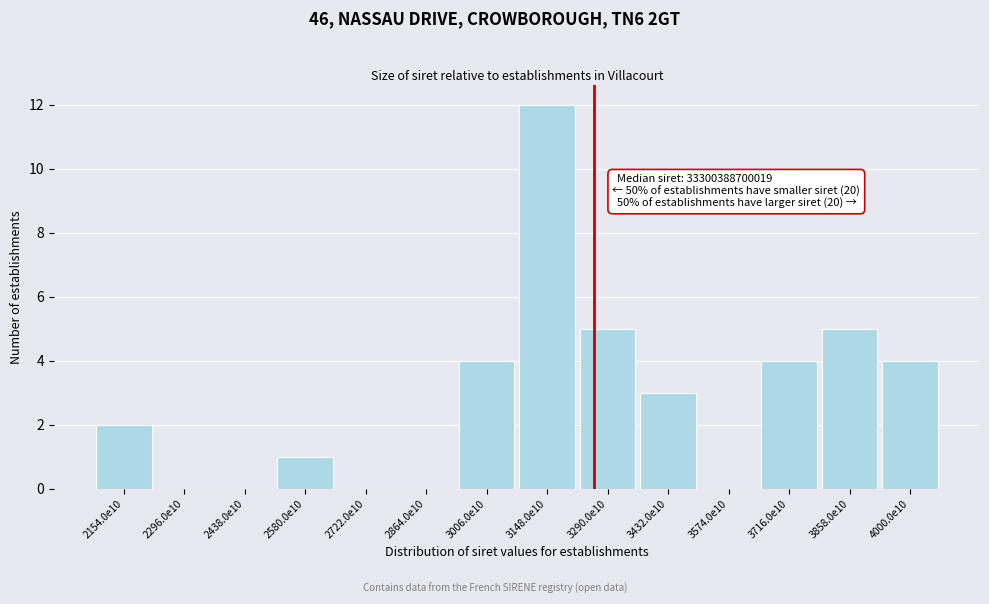

Reading left to right, list all the values displayed in this chart.

2154.0e10=2	2296.0e10=0	2438.0e10=0	2580.0e10=1	2722.0e10=0	2864.0e10=0	3006.0e10=4	3148.0e10=12	3290.0e10=5	3432.0e10=3	3574.0e10=0	3716.0e10=4	3858.0e10=5	4000.0e10=4